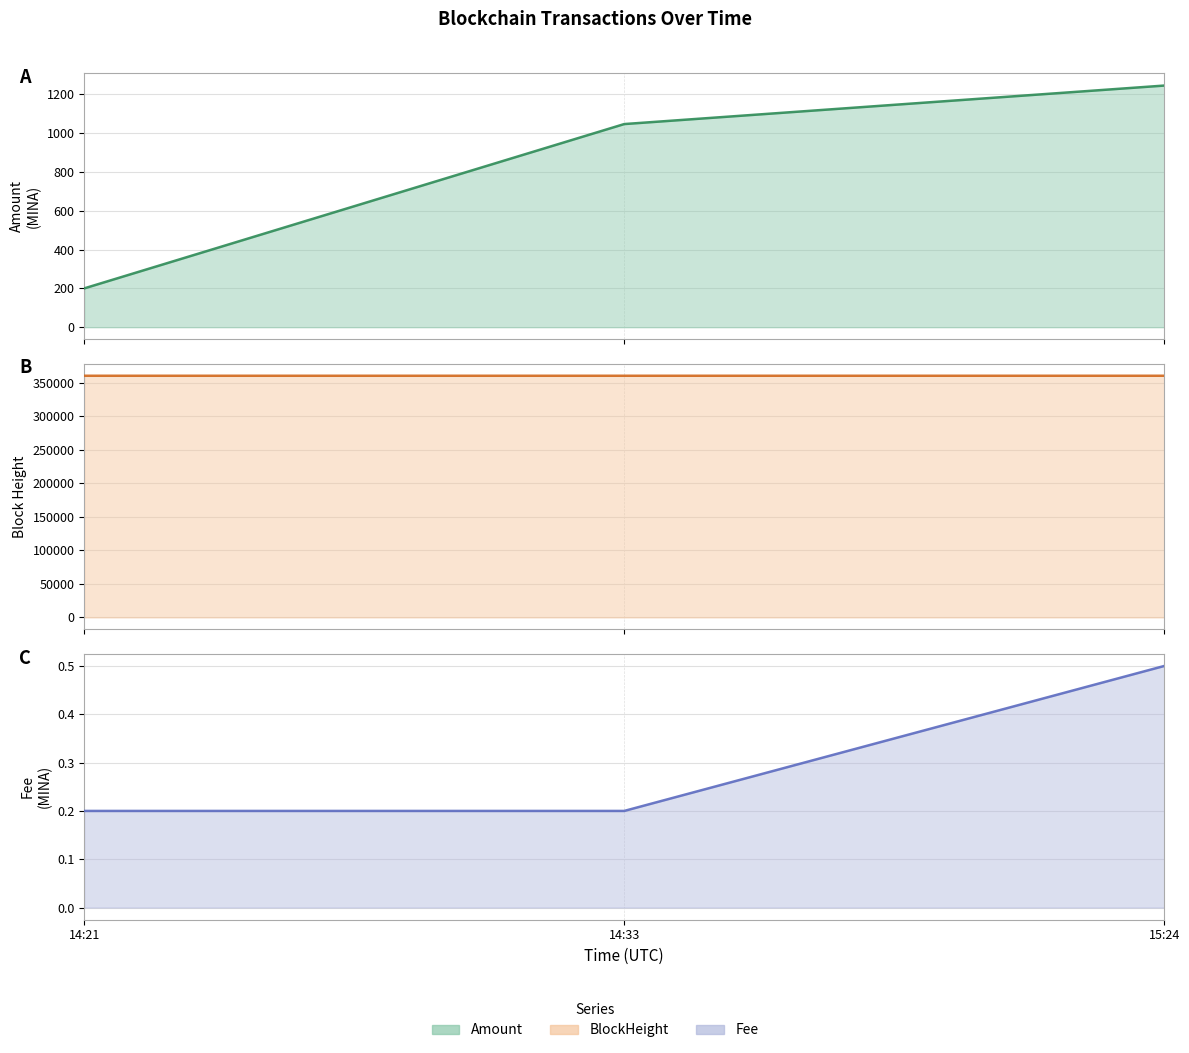

List the series in order of their peak value, highest first.

BlockHeight (line), Amount (line), Fee (line)